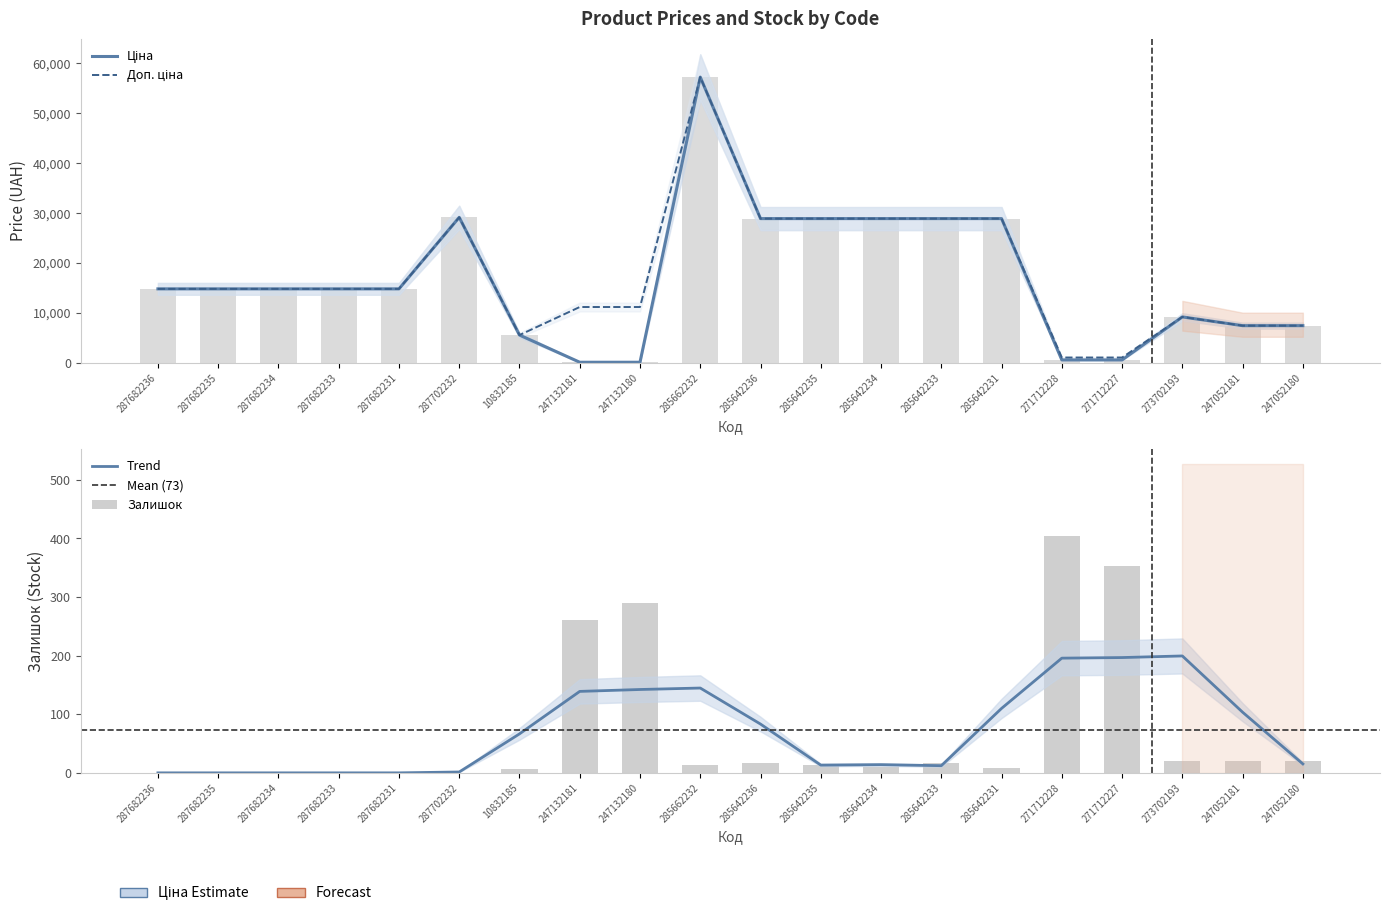

Where is Доп. ціна nearest to the value 29159?

287702232